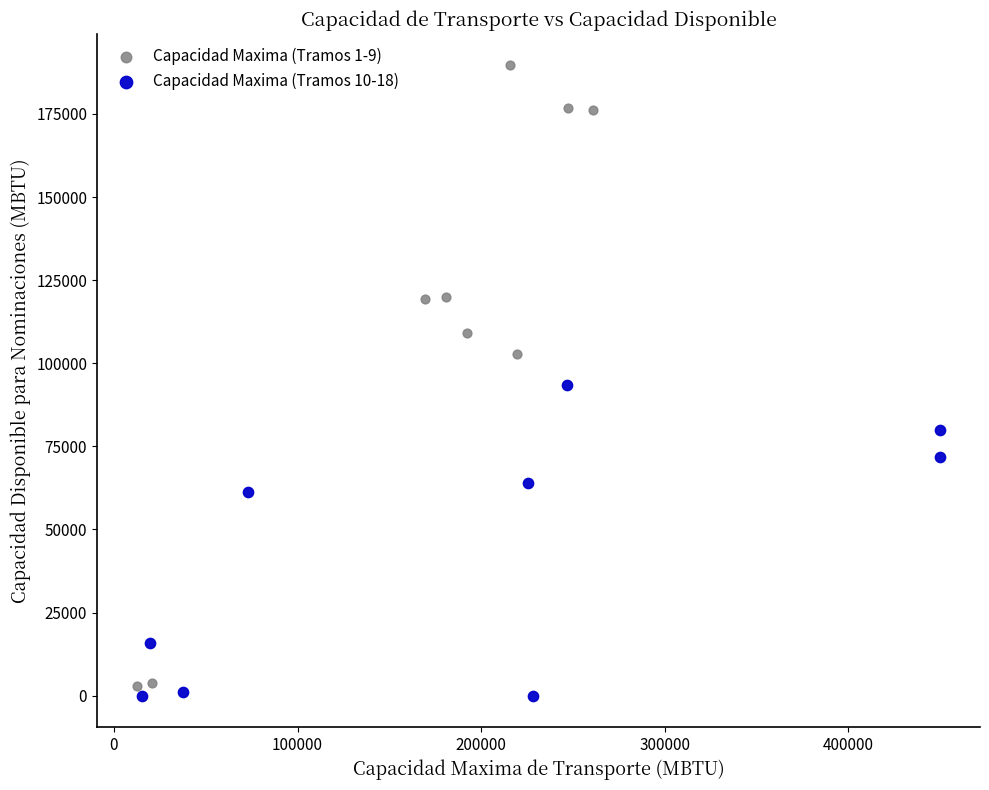

Which series has the widest spread of Y values?

Capacidad Maxima (Tramos 1-9)